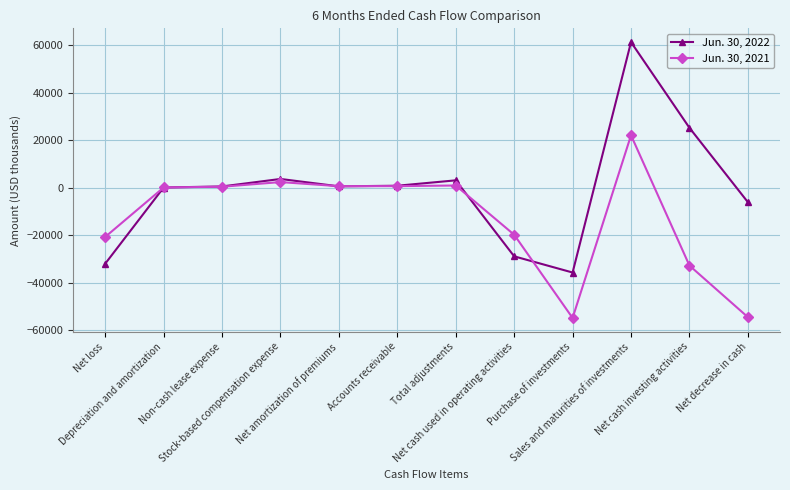

Which category has the highest value across all series?

Sales and maturities of investments